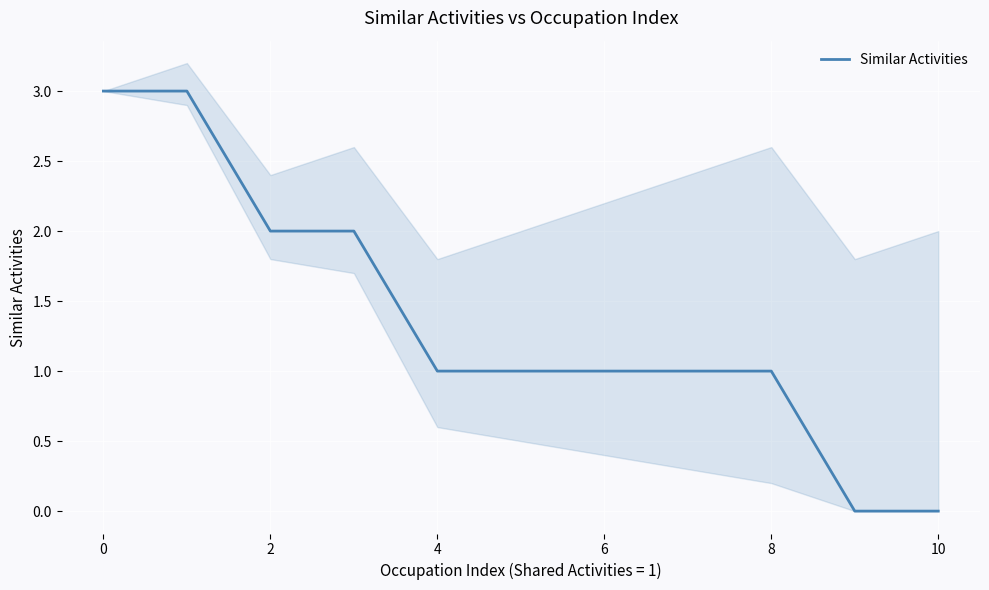

The Similar Activities series shows 1 at 10. True or false?

False